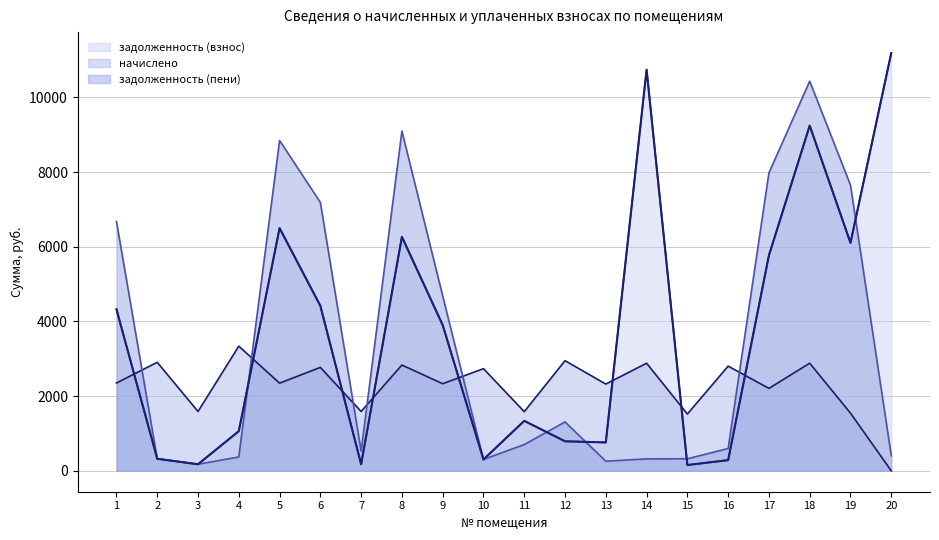

Is the value of задолженность (пени) at 2 greater than the value of задолженность (взнос) at 2?

Yes